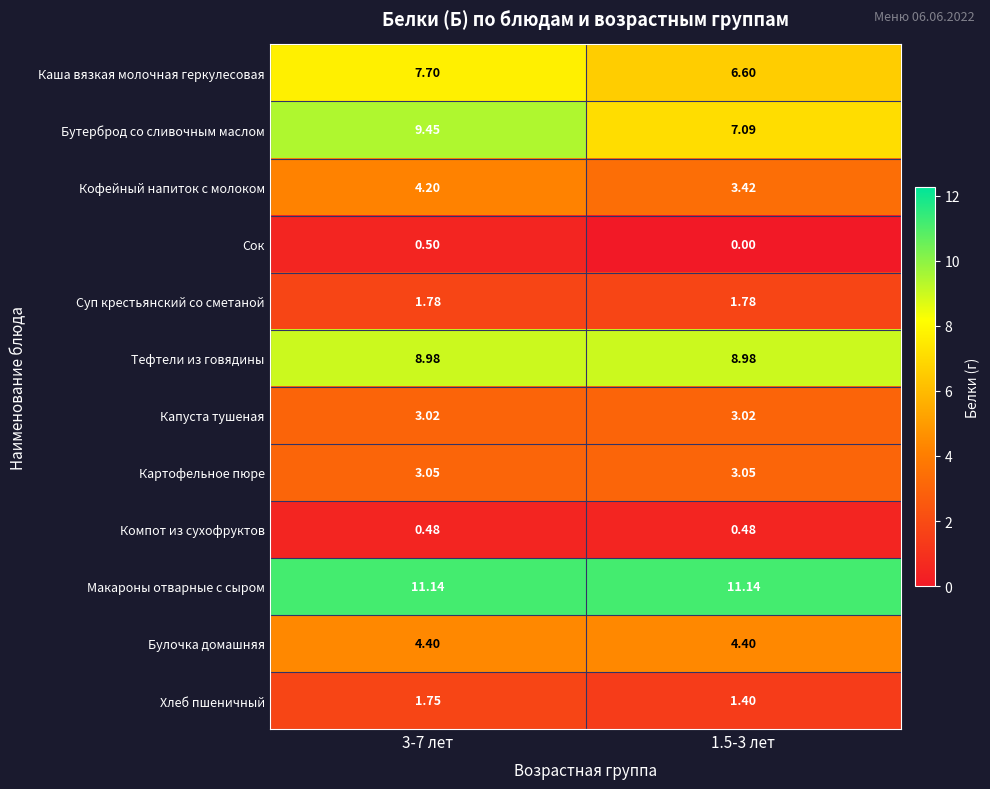

Is the value of Кофейный напиток с молоком at 1.5-3 лет greater than the value of Капуста тушеная at 1.5-3 лет?

Yes